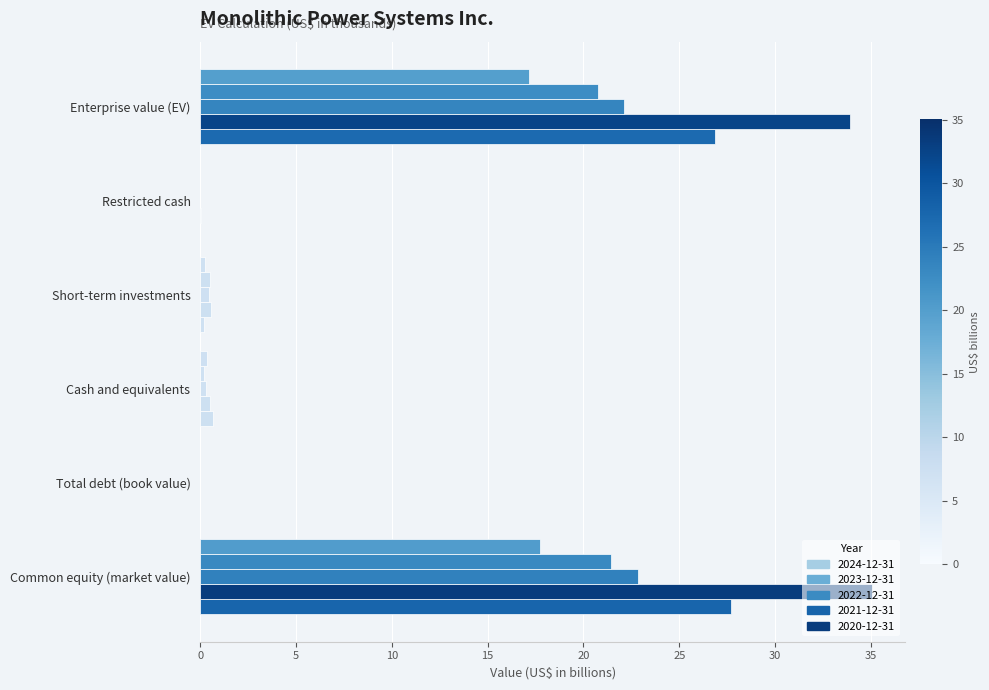

What are all the series names shown in the legend?

2024-12-31, 2023-12-31, 2022-12-31, 2021-12-31, 2020-12-31